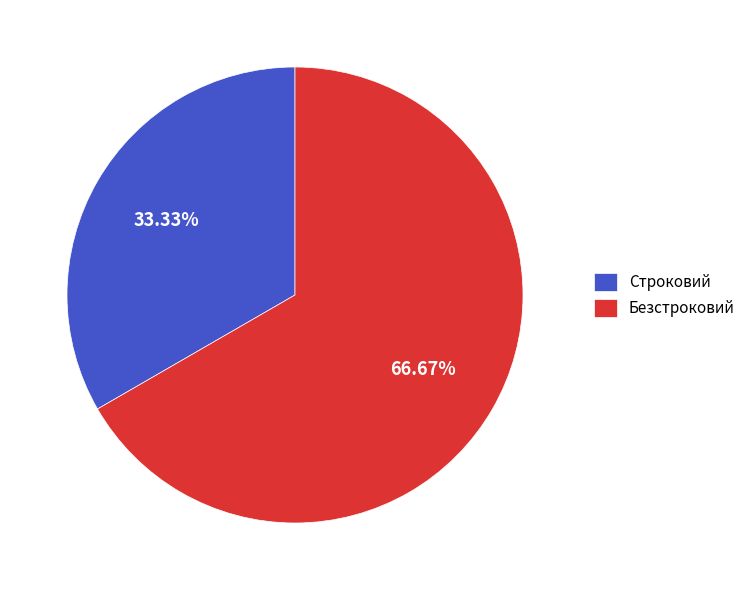

Is it true that Строковий is 19% of the pie?

False